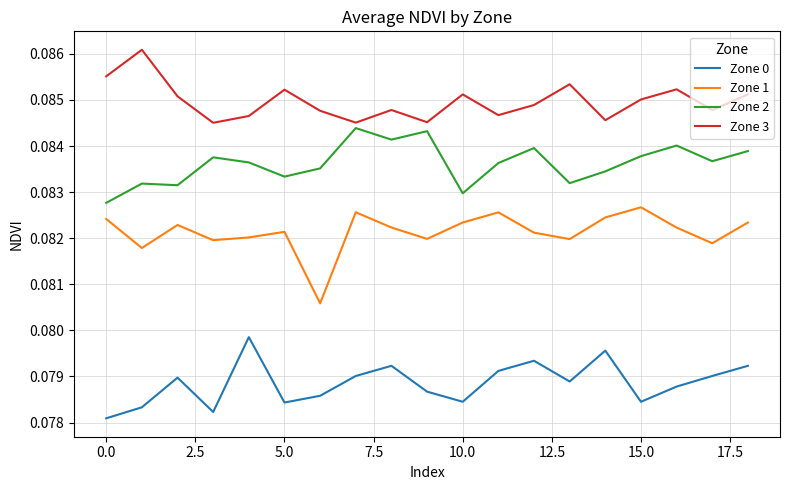

Is this an area chart (filled region under the line)?

No